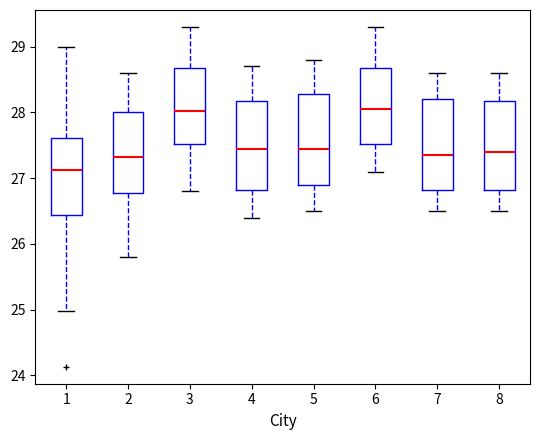

Which box has the lowest median line?

1